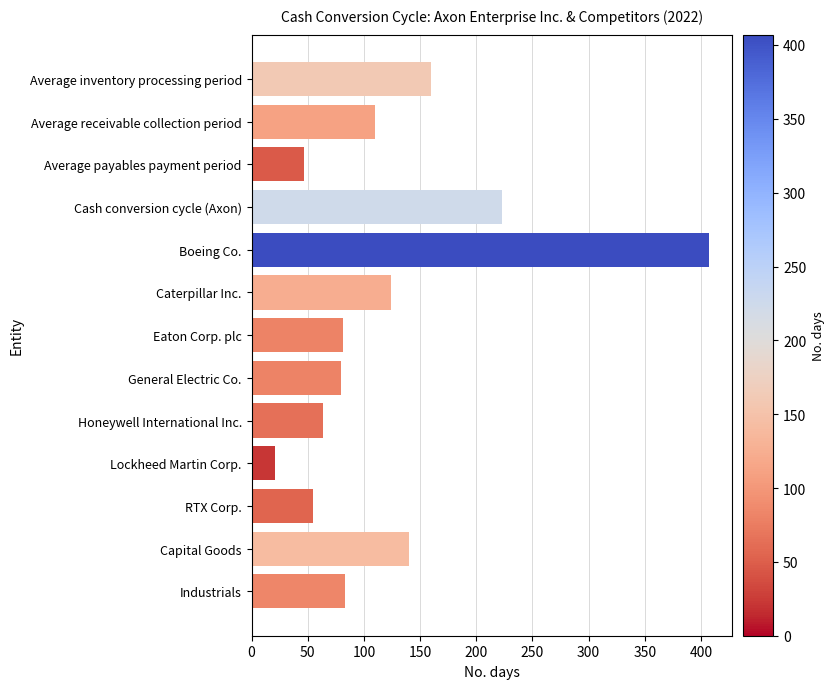

Does the chart contain any negative values?

No